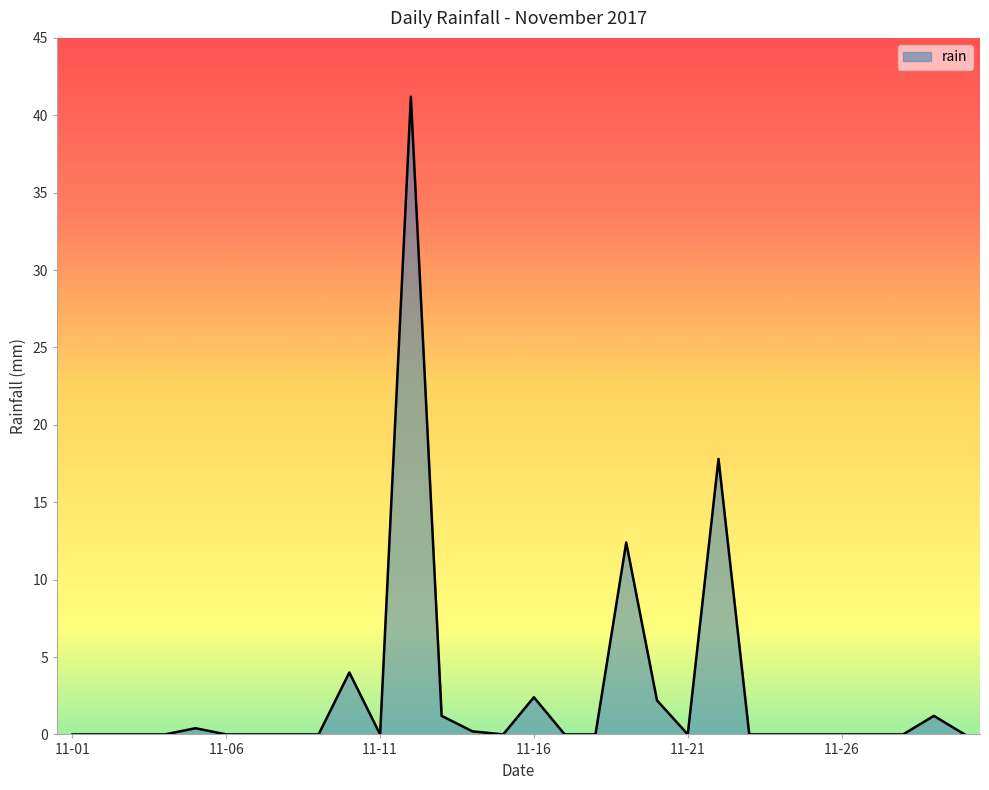

What is the difference between the maximum and minimum values?

41.2